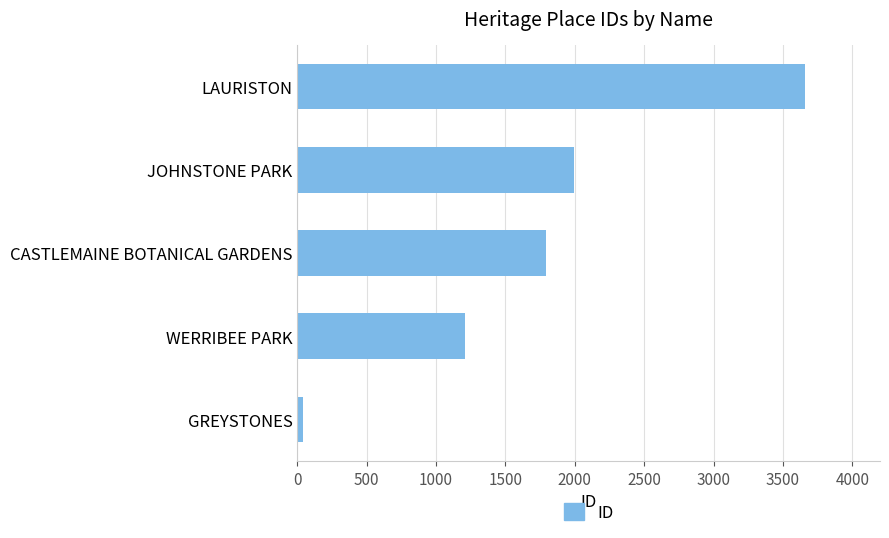

Reading bottom to top, extract all data points from this chart.

42	1207	1791	1992	3662